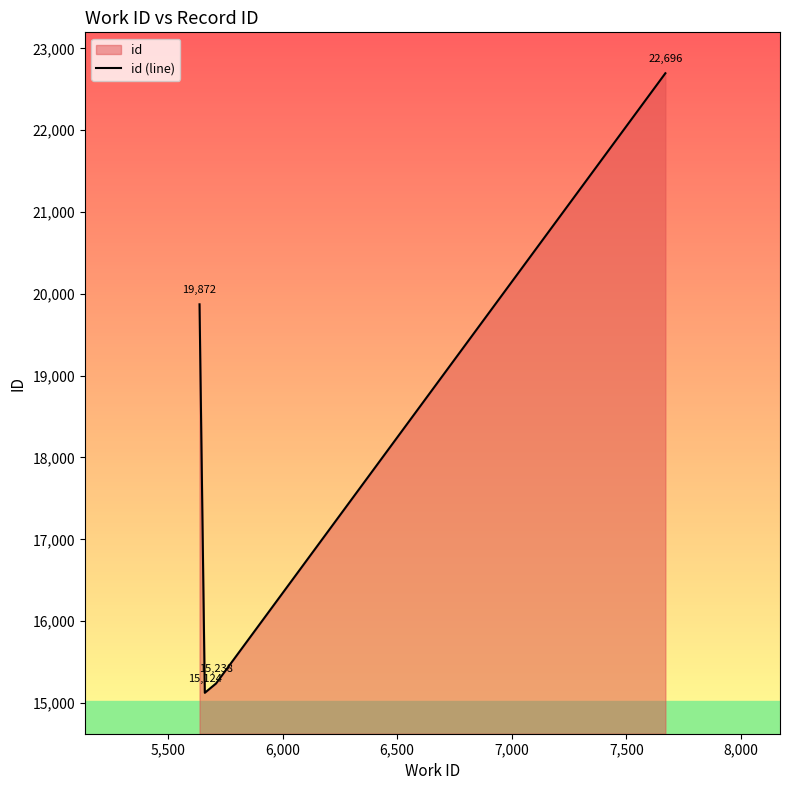

Reading left to right, list all the values displayed in this chart.

19872	15124	15238	22696